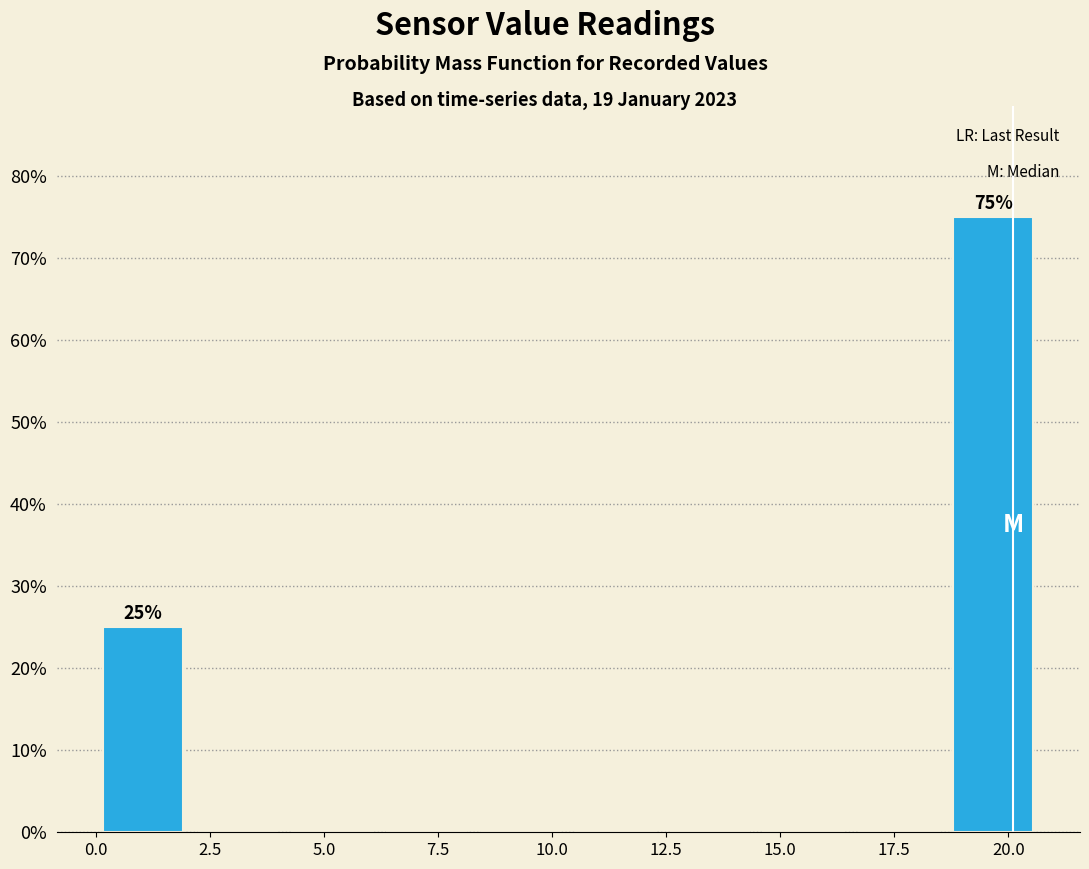

Which range on the x-axis has the tallest bar?

18.5 to 20.5